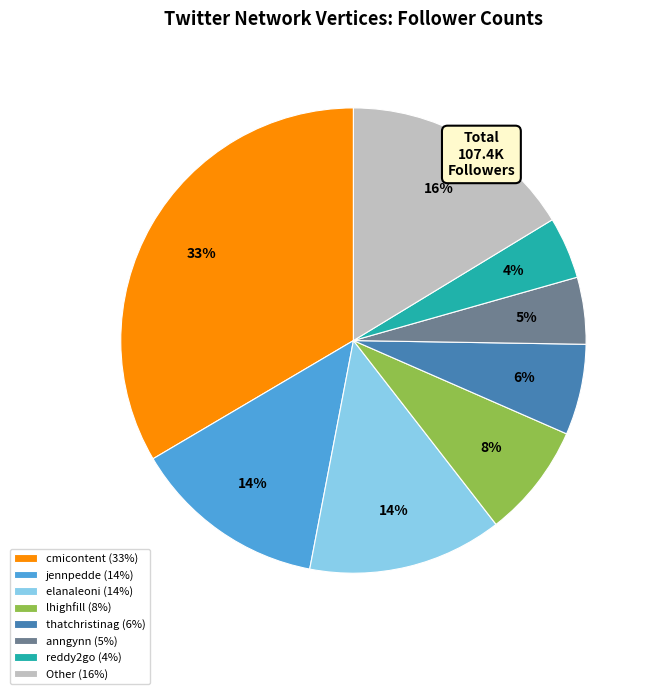

Is there a majority slice in this chart?

No